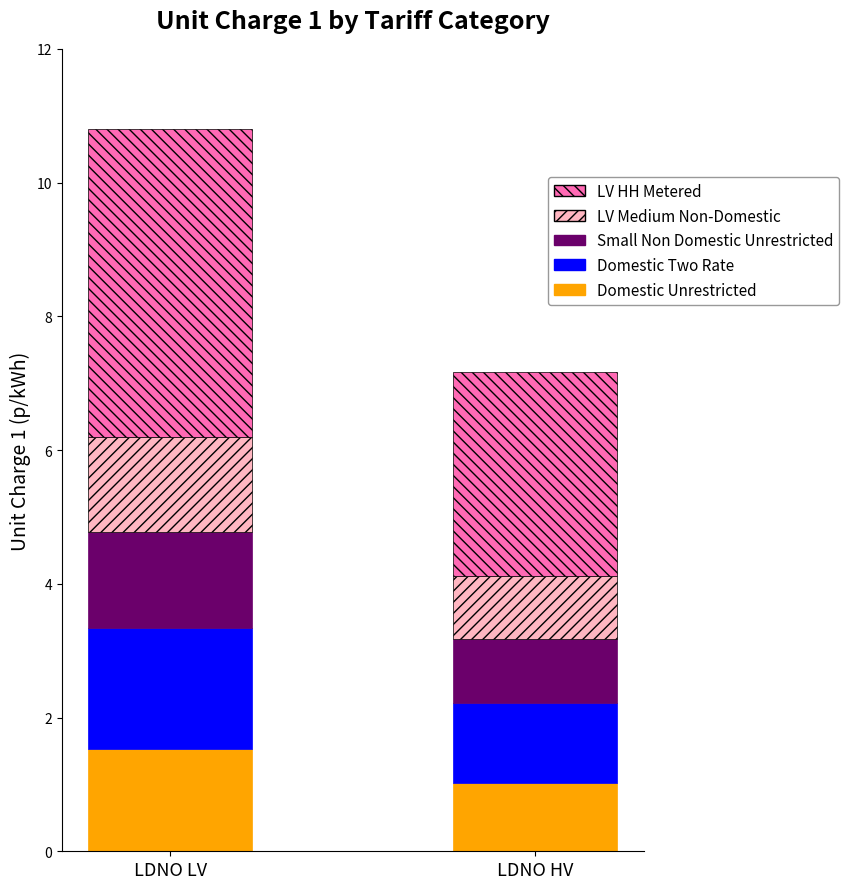

What is the average value of the Domestic Unrestricted series?

1.3